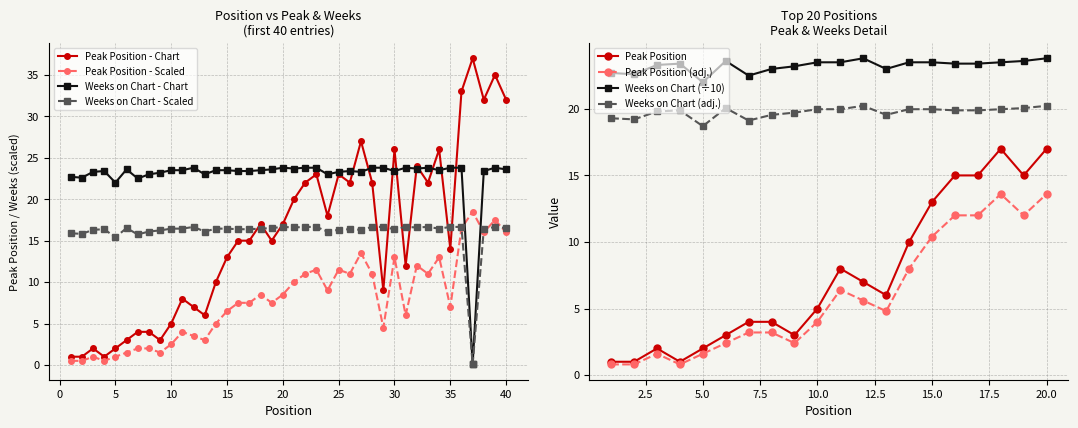

Is it true that Peak Position equals 15.1 at 32?

False